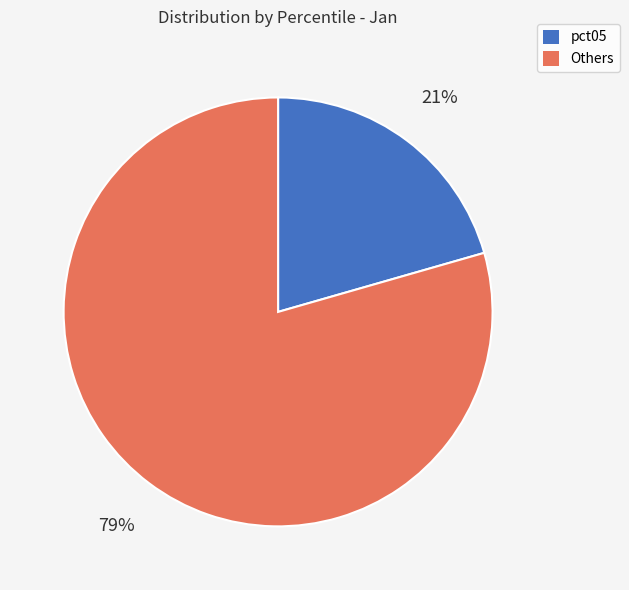

To the nearest percent, what is the average slice percentage?

50%